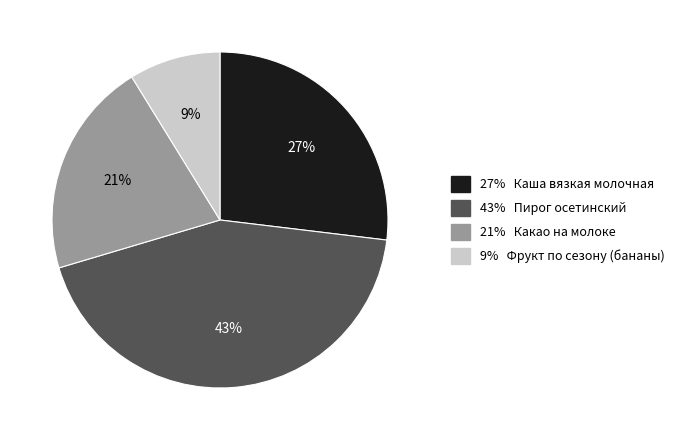

Is there any slice that represents more than half of the pie?

No